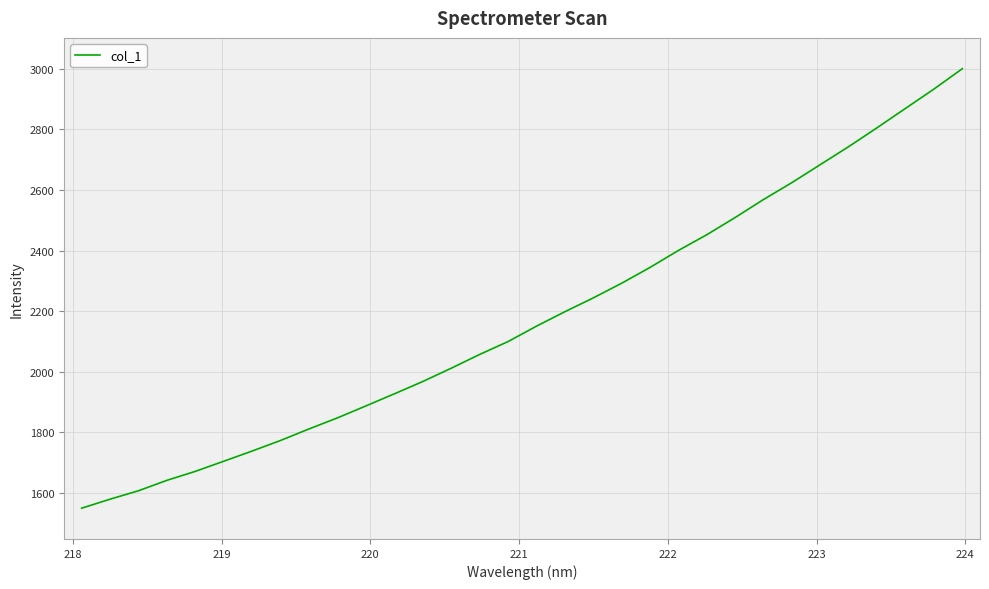

What is the maximum value shown in the chart?

3000.3